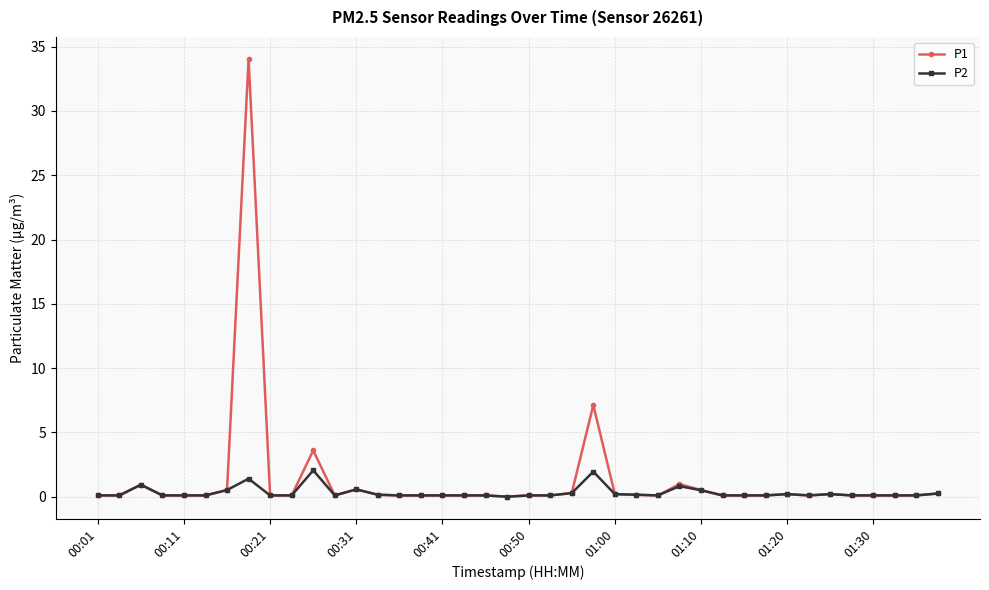

List the series in order of their peak value, highest first.

P1, P2